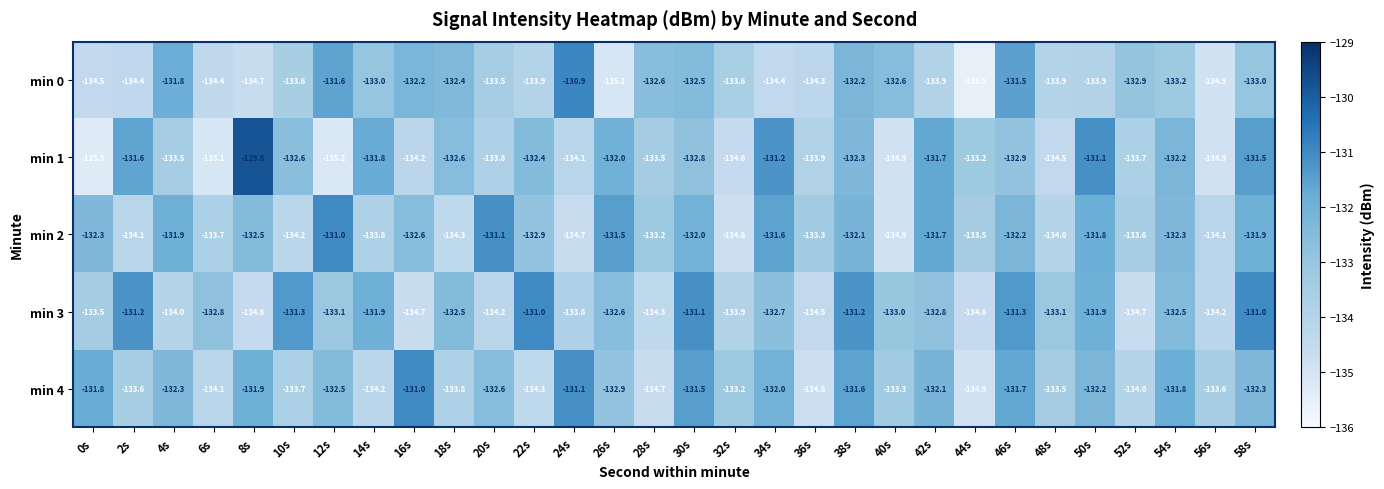

Which series has the widest spread of values?

min 1